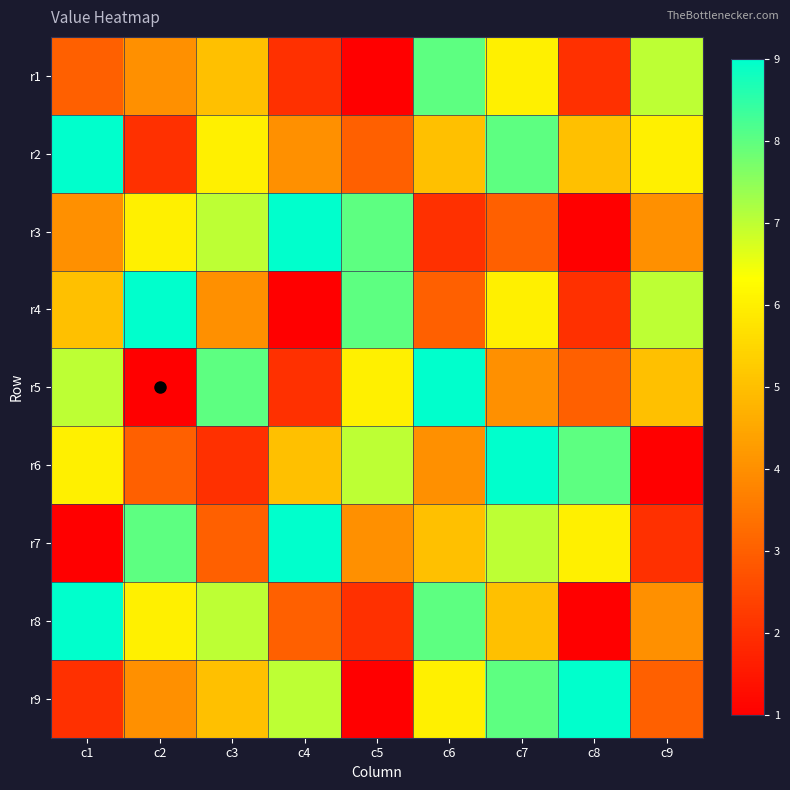

Reading right to left, list all the values displayed in this chart.

r1: c9=7	c8=2	c7=6	c6=8	c5=1	c4=2	c3=5	c2=4	c1=3
r2: c9=6	c8=5	c7=8	c6=5	c5=3	c4=4	c3=6	c2=2	c1=9
r3: c9=4	c8=1	c7=3	c6=2	c5=8	c4=9	c3=7	c2=6	c1=4
r4: c9=7	c8=2	c7=6	c6=3	c5=8	c4=1	c3=4	c2=9	c1=5
r5: c9=5	c8=3	c7=4	c6=9	c5=6	c4=2	c3=8	c2=1	c1=7
r6: c9=1	c8=8	c7=9	c6=4	c5=7	c4=5	c3=2	c2=3	c1=6
r7: c9=2	c8=6	c7=7	c6=5	c5=4	c4=9	c3=3	c2=8	c1=1
r8: c9=4	c8=1	c7=5	c6=8	c5=2	c4=3	c3=7	c2=6	c1=9
r9: c9=3	c8=9	c7=8	c6=6	c5=1	c4=7	c3=5	c2=4	c1=2